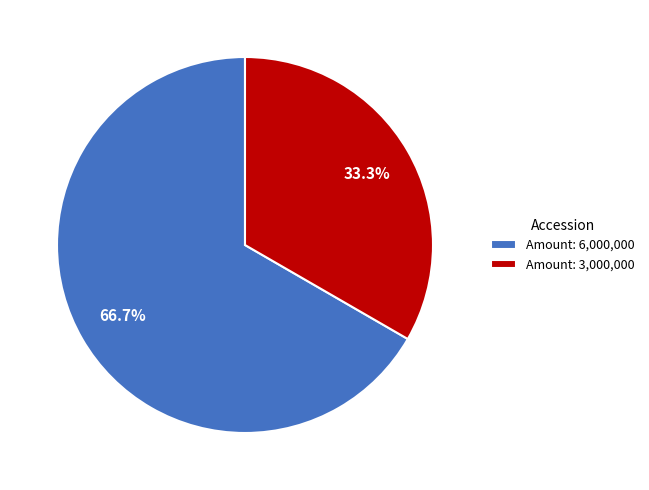

To the nearest percent, what is the difference between the largest and smallest slice percentages?

33%